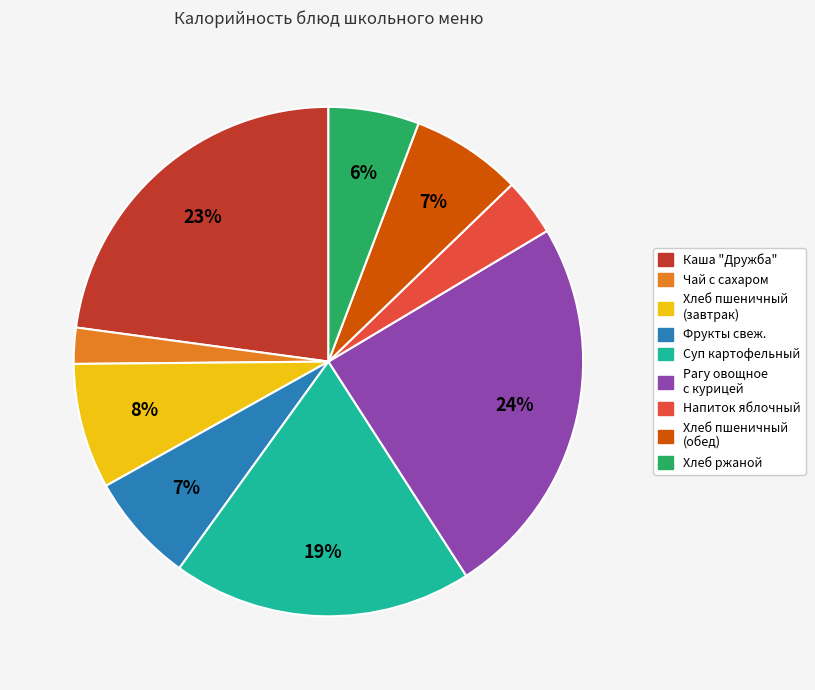

Does any single category account for the majority?

No